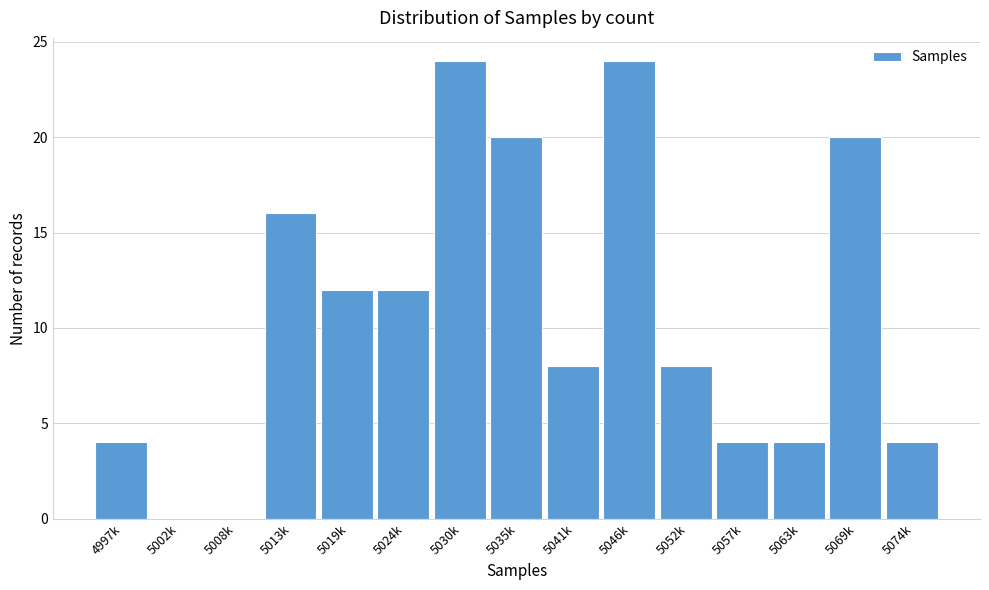

Reading right to left, list all the values displayed in this chart.

5074k=4	5069k=20	5063k=4	5057k=4	5052k=8	5046k=24	5041k=8	5035k=20	5030k=24	5024k=12	5019k=12	5013k=16	5008k=0	5002k=0	4997k=4